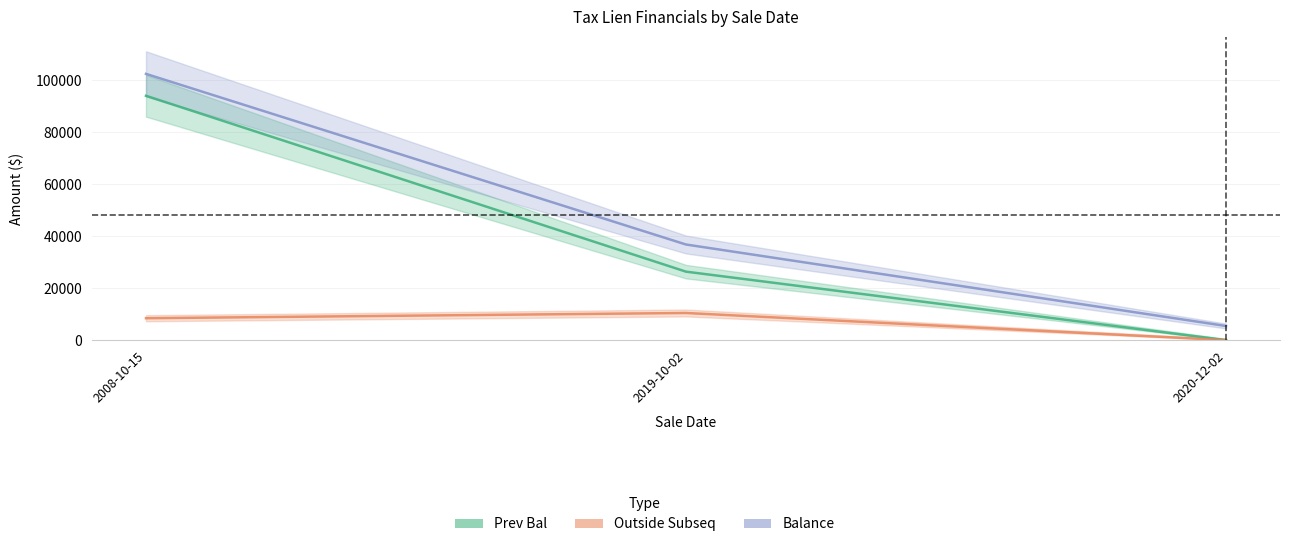

Is the value of Outside Subseq at 2008-10-15 greater than the value of Prev Bal at 2020-12-02?

Yes